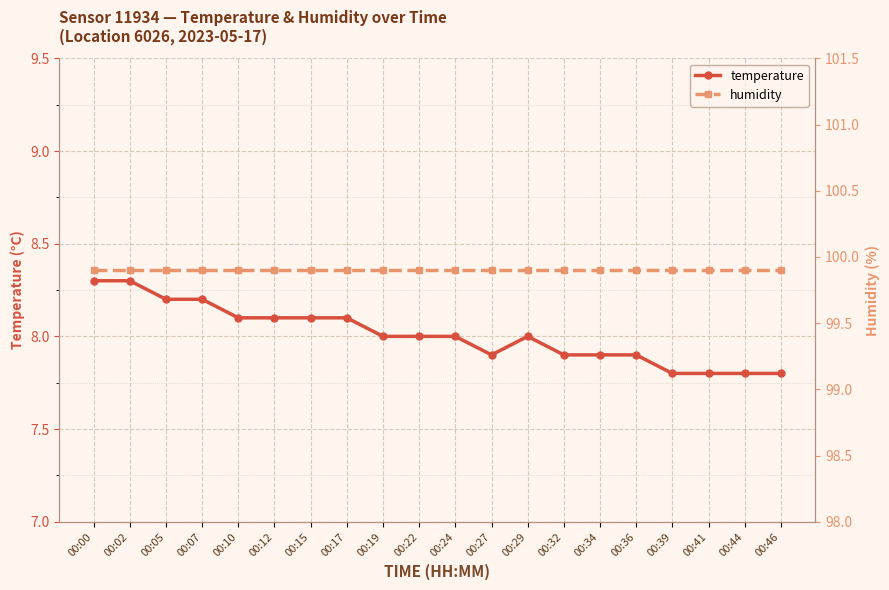

What is the lowest value of the temperature series?

7.8